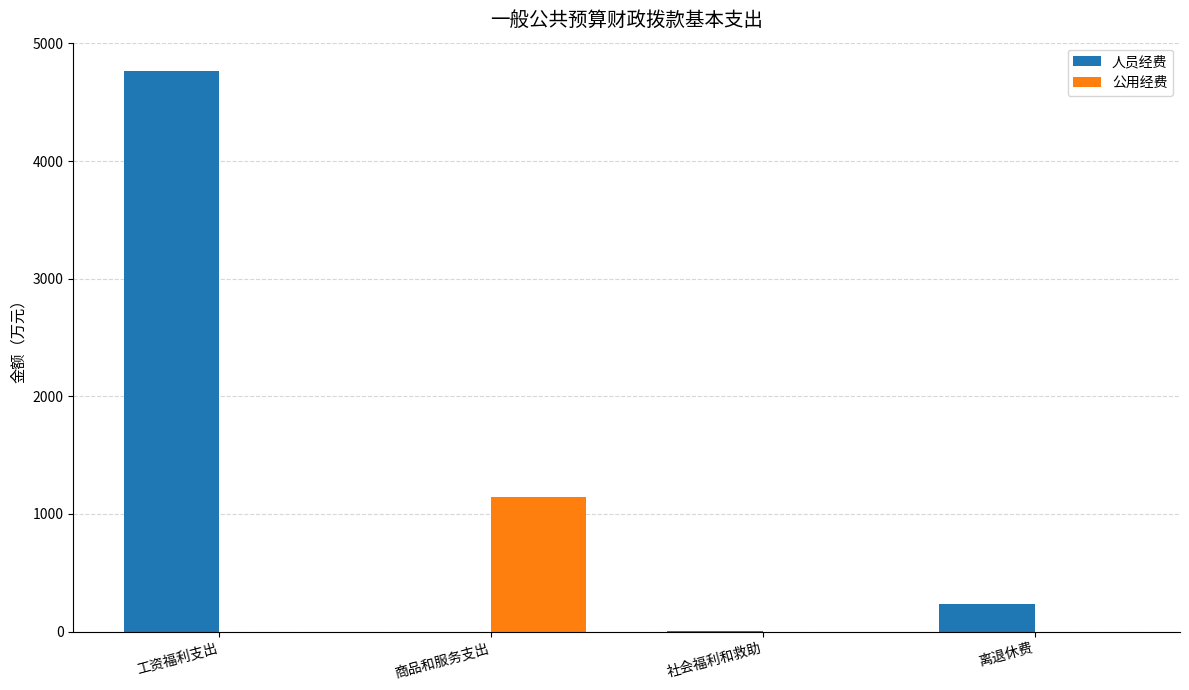

What is the greatest value displayed?

4768.6